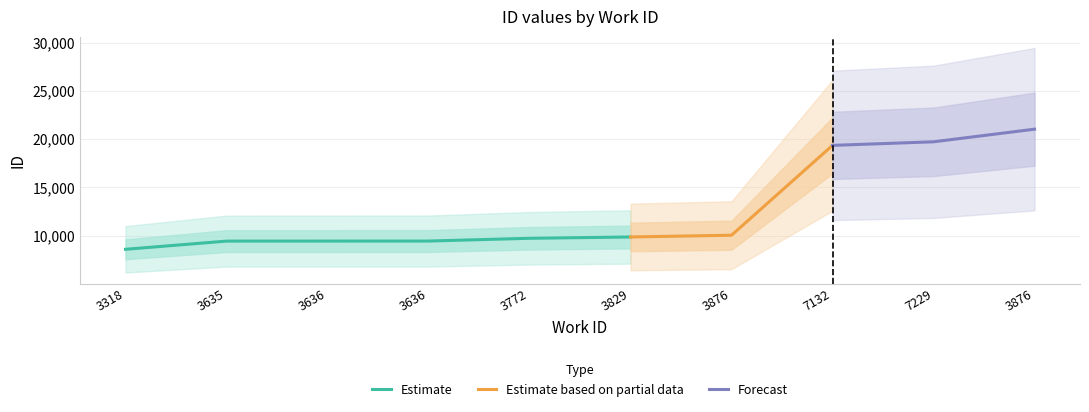

What is the difference between the maximum and second lowest values?

11597